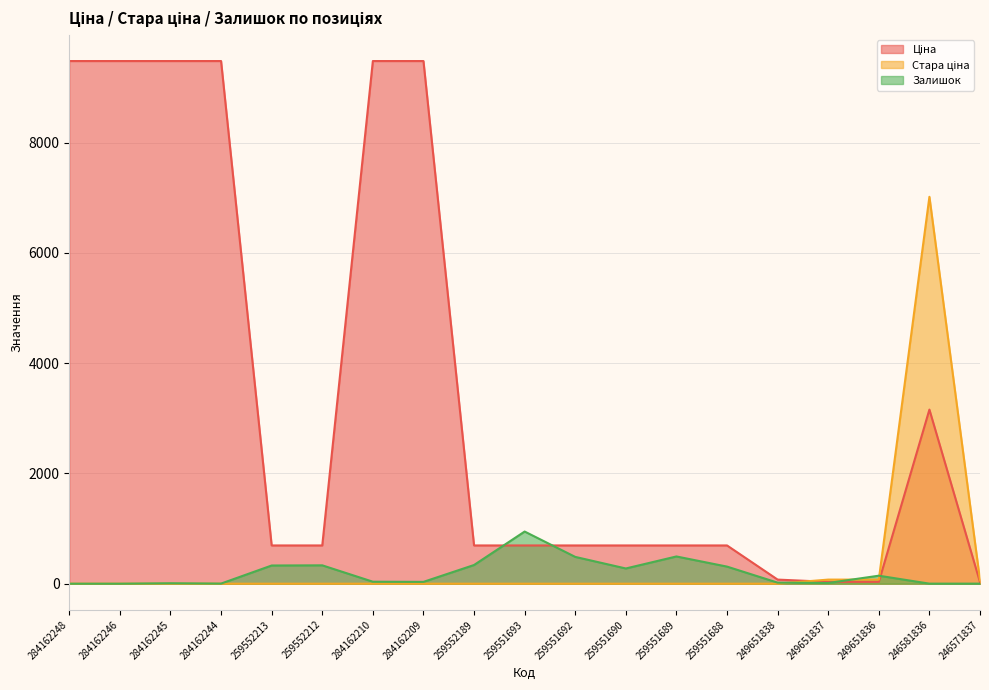

How many times do Залишок and Ціна cross each other?

4